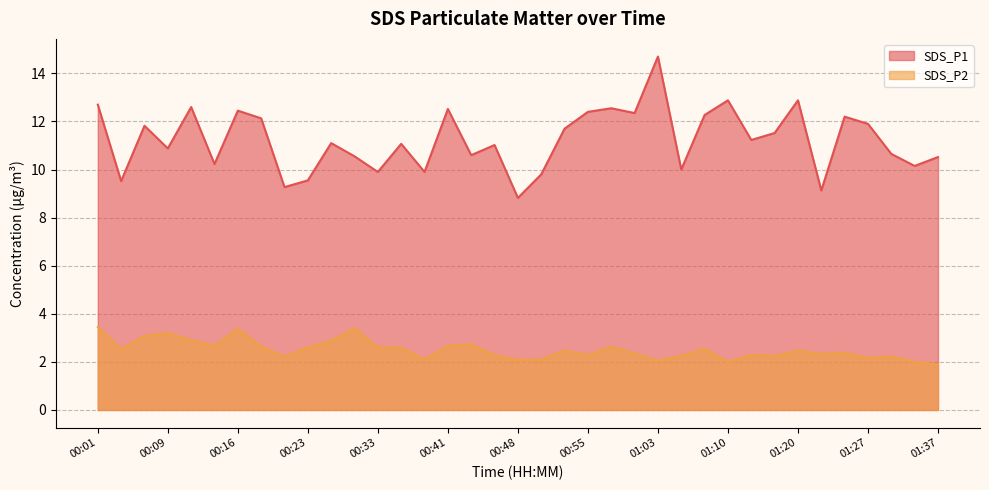

What are all the series names shown in the legend?

SDS_P1, SDS_P2